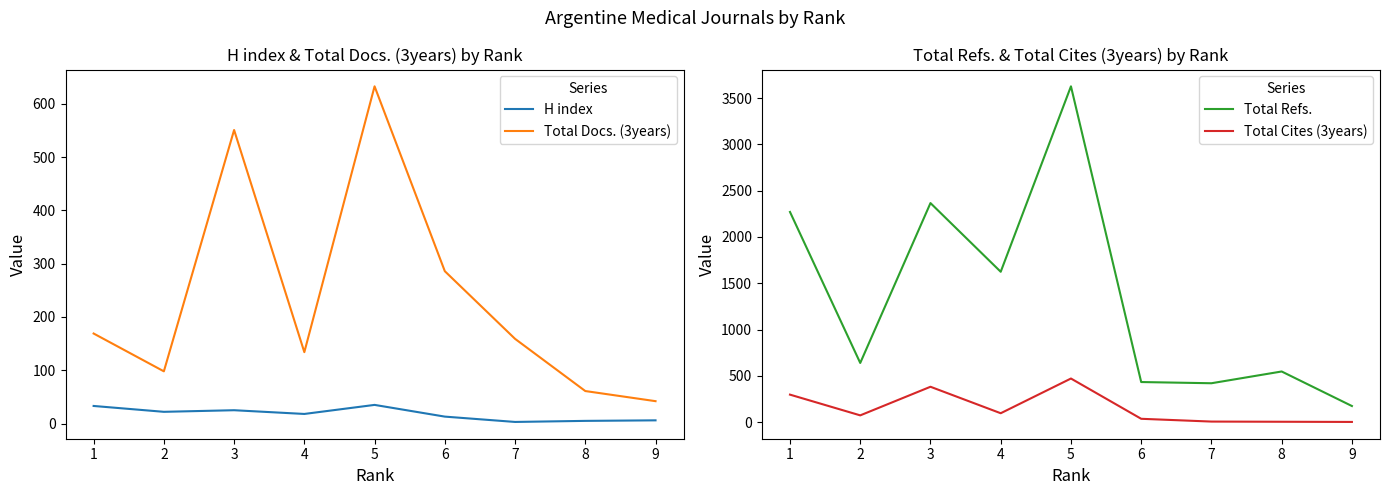

Reading left to right, transcribe all the data shown in this chart.

H index: 33	22	25	18	35	13	3	5	6
Total Docs. (3years): 169	98	551	134	633	286	159	61	42
Total Refs.: 2270	639	2366	1624	3627	433	420	547	174
Total Cites (3years): 297	73	382	96	471	36	6	4	2